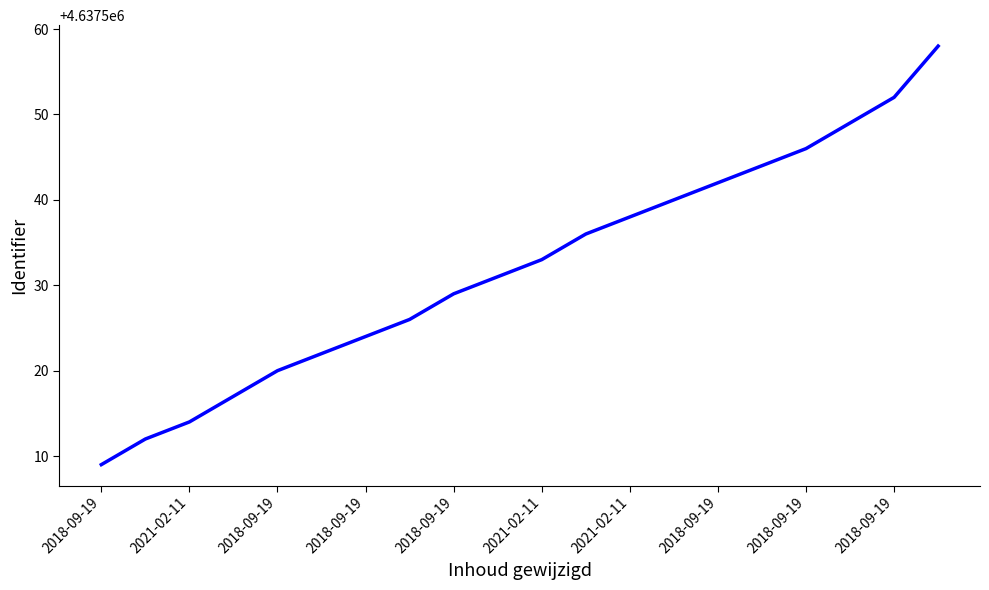

Reading left to right, list all the values displayed in this chart.

4637509	4637512	4637514	4637517	4637520	4637522	4637524	4637526	4637529	4637531	4637533	4637536	4637538	4637540	4637542	4637544	4637546	4637549	4637552	4637558